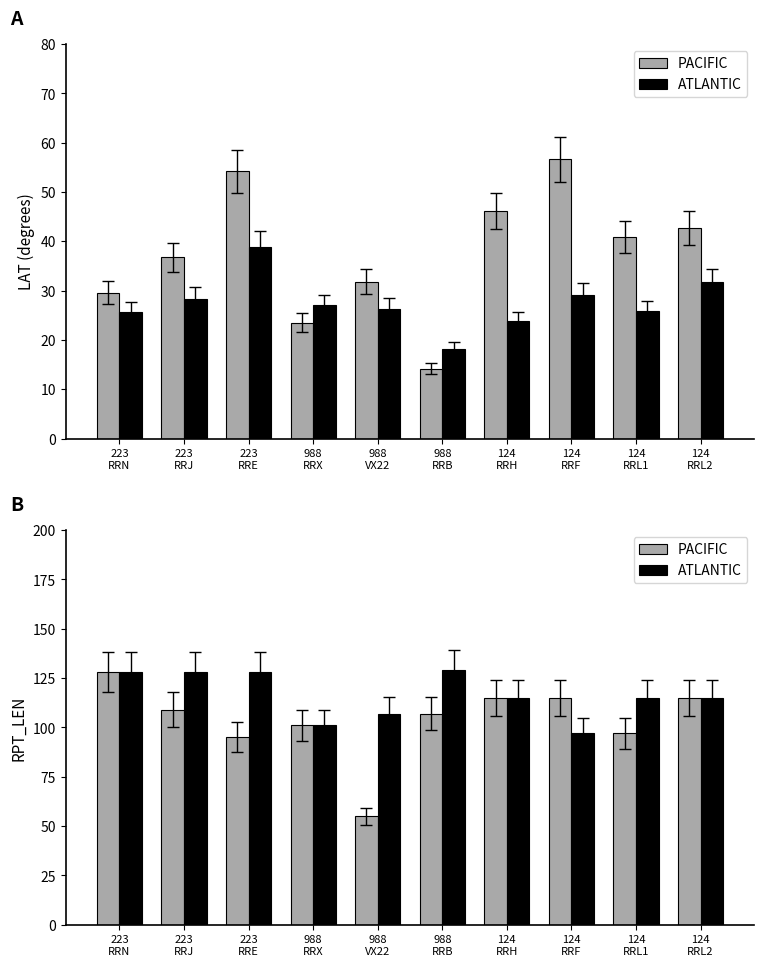

What is the highest value of the ATLANTIC series?

129